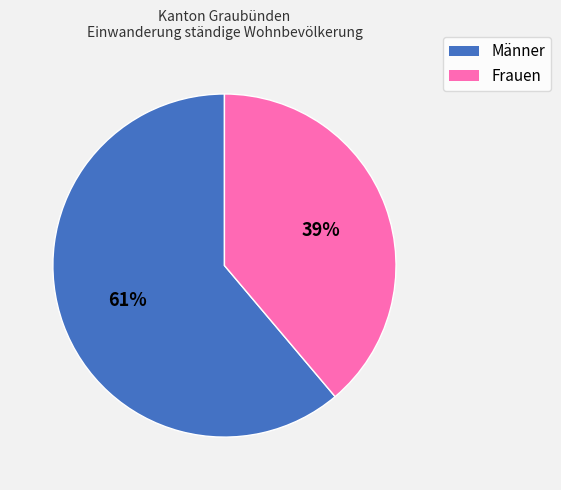

Combined, do Frauen and Männer account for over 50%?

Yes